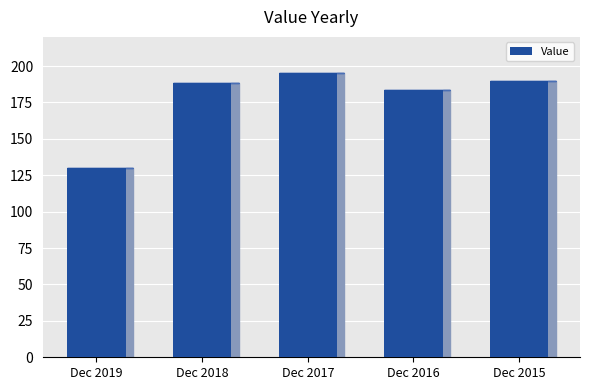

Reading left to right, extract all data points from this chart.

Dec 2019=129.8	Dec 2018=188.1	Dec 2017=195.2	Dec 2016=183.3	Dec 2015=190.0